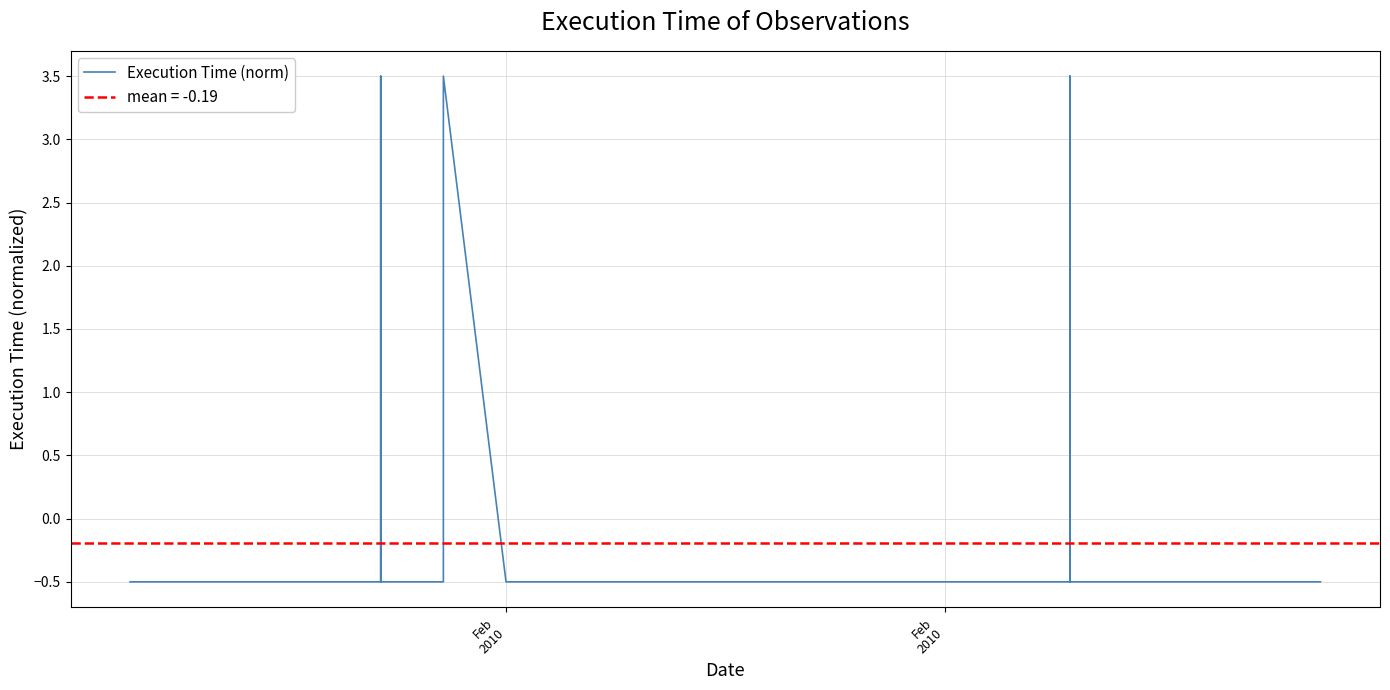

Count the number of data series in this chart.

1